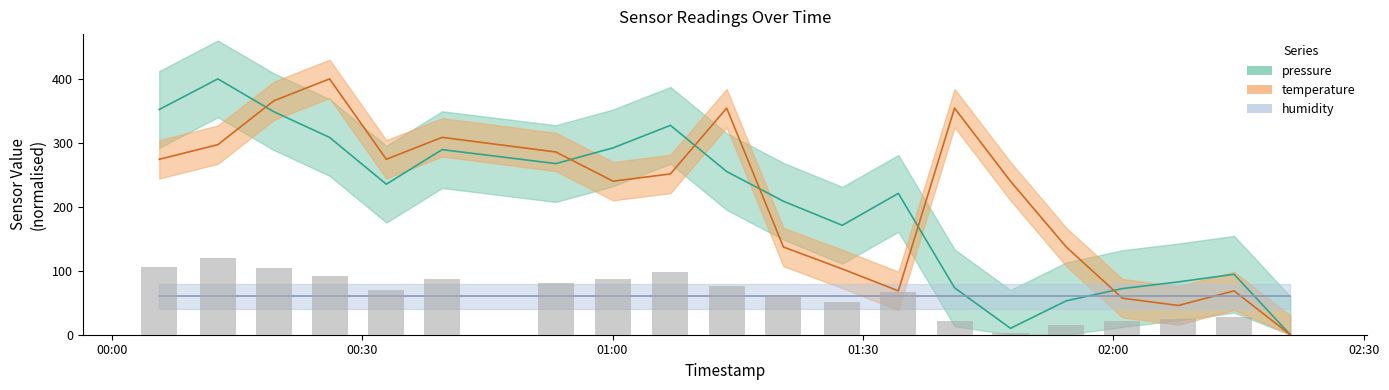

What position from the right is 2022-08-18T01:20:28?

10